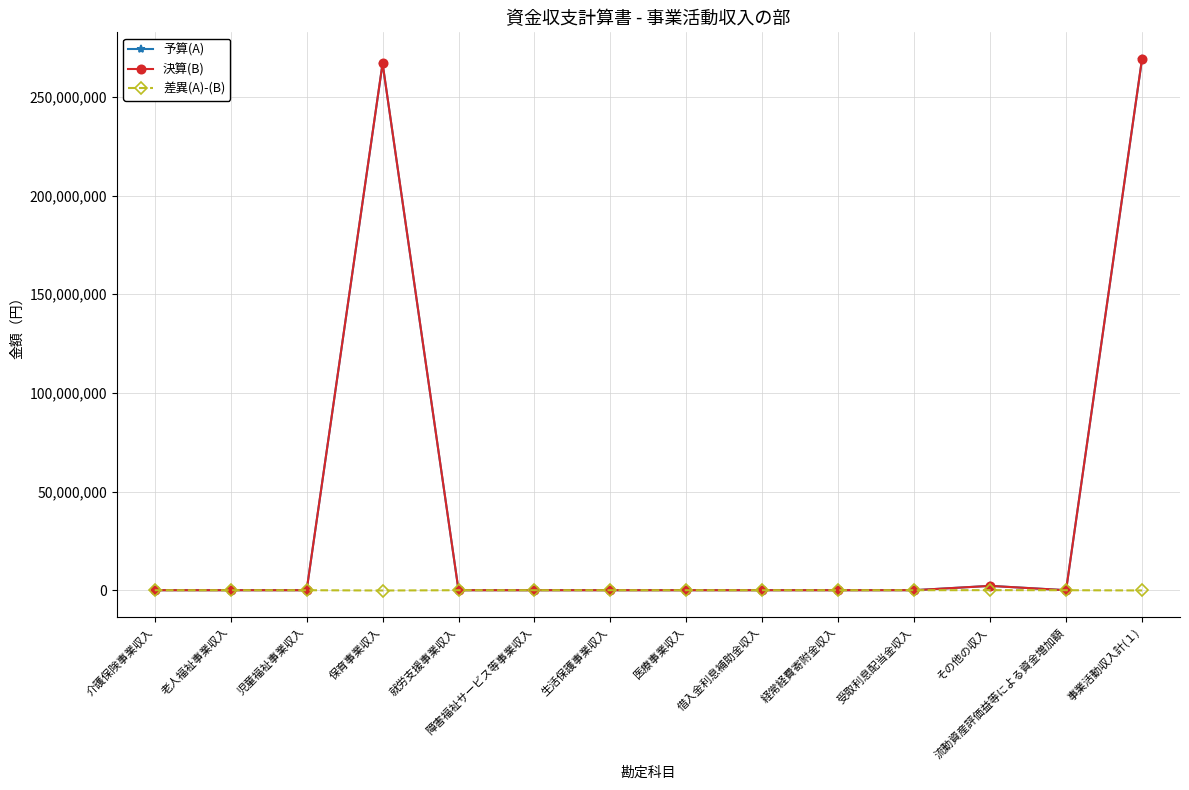

What is the label of the 8th point from the left?

医療事業収入